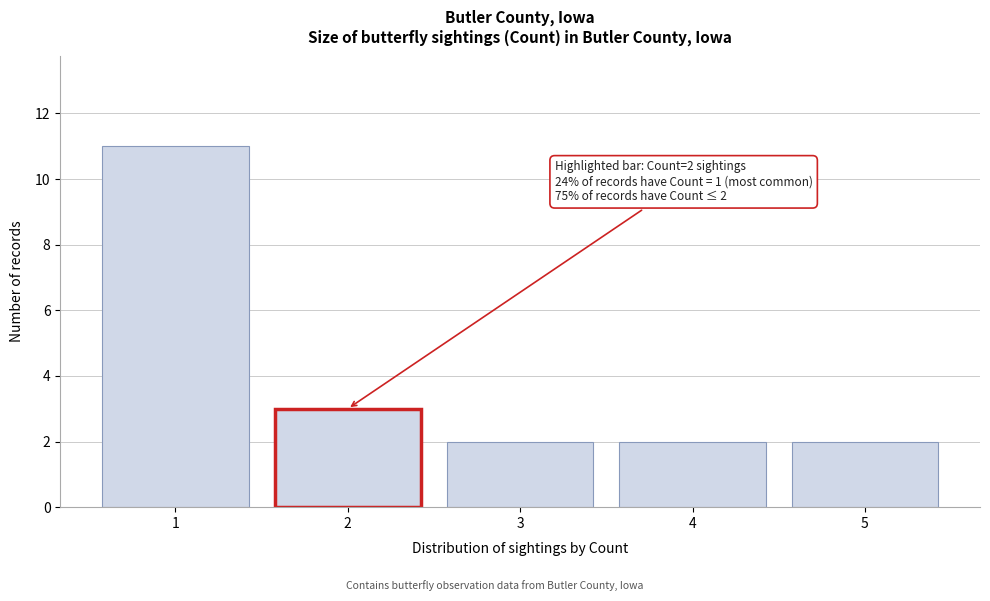

Reading left to right, list all the values displayed in this chart.

1=11	2=3	3=2	4=2	5=2